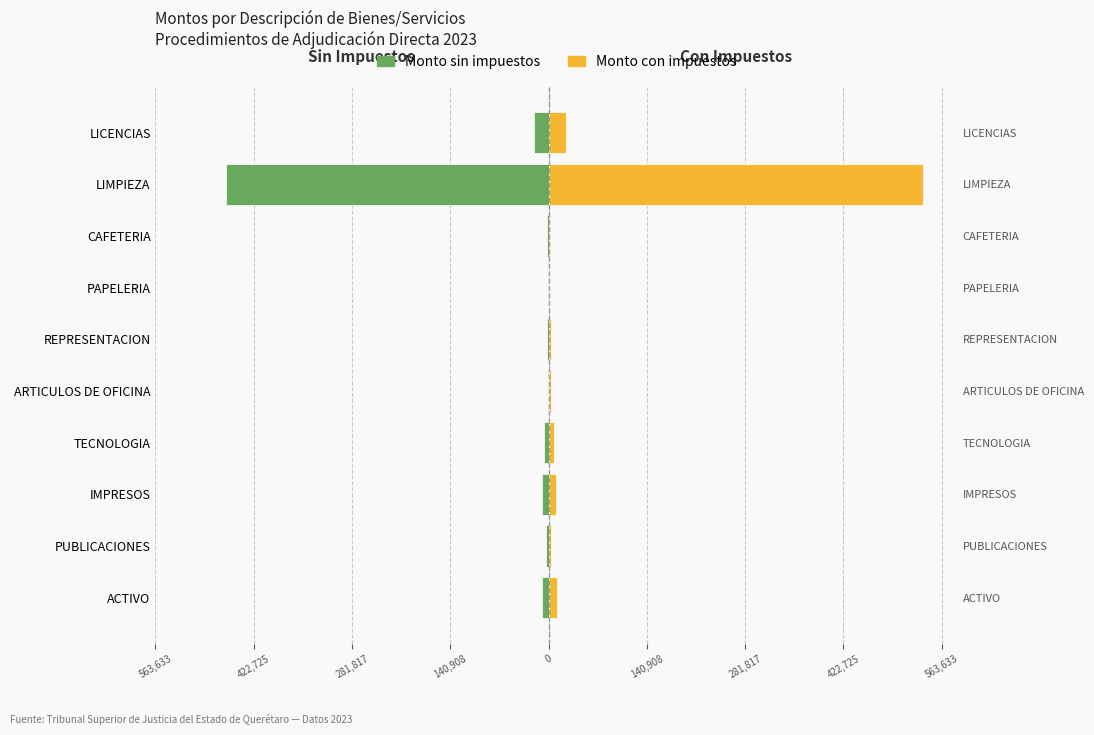

What is the smallest value displayed?

-462753.2